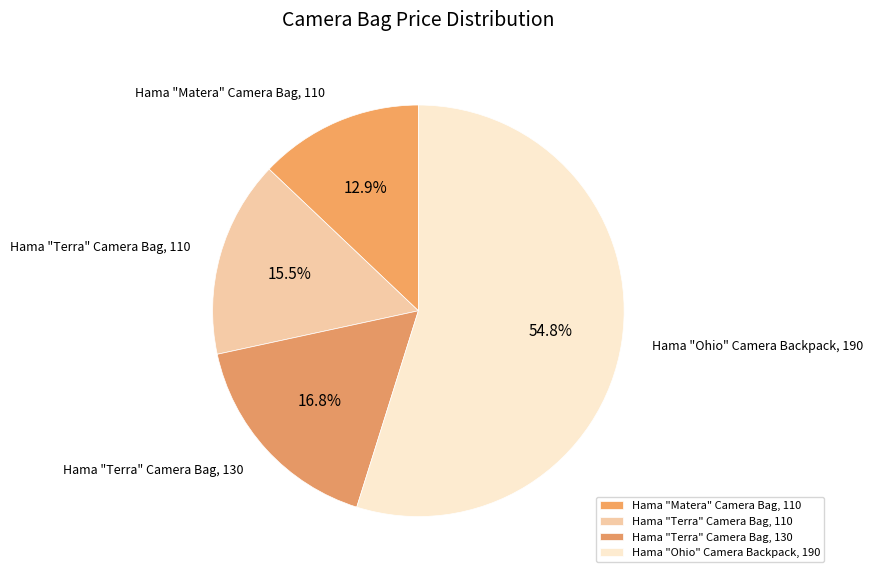

The Hama "Terra" Camera Bag, 110 slice represents 9% of the pie. True or false?

False